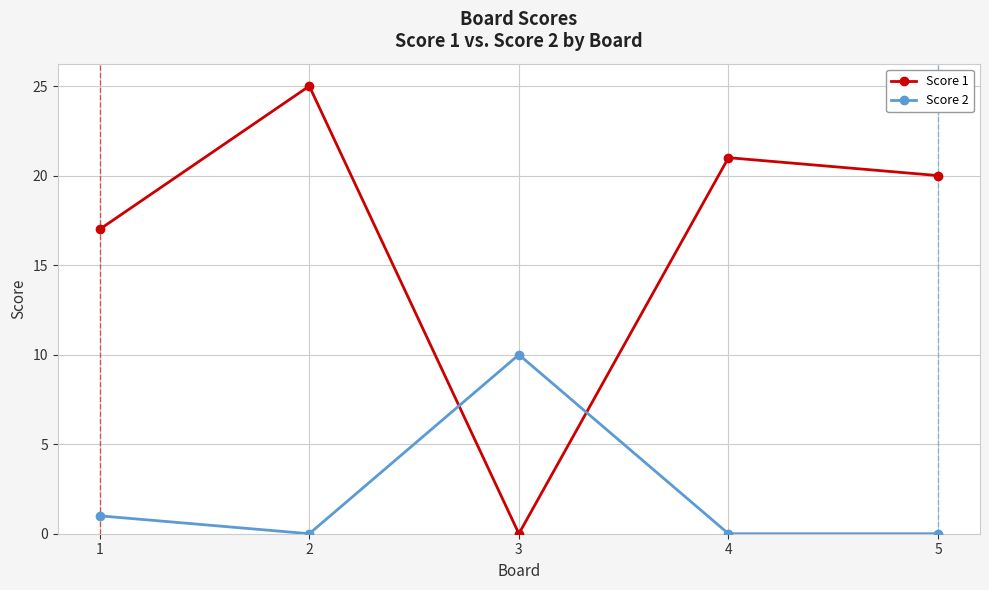

Reading right to left, transcribe all the data shown in this chart.

Score 1: 5=20	4=21	3=0	2=25	1=17
Score 2: 5=0	4=0	3=10	2=0	1=1